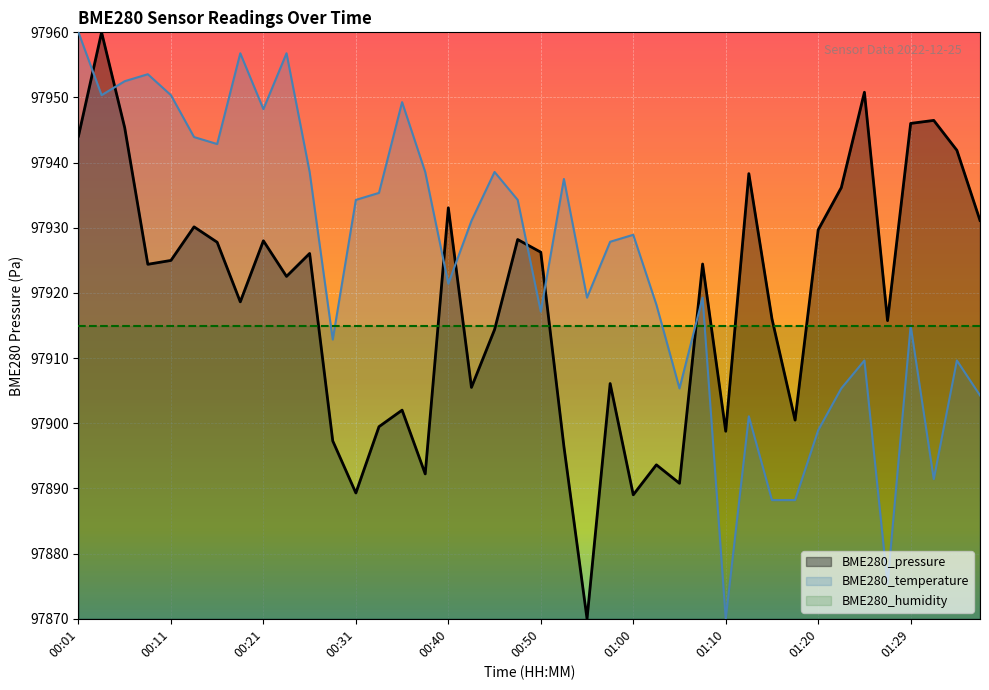

List the labels in order of BME280_pressure value, largest first.

00:03, 01:25, 01:32, 01:29, 00:06, 00:01, 01:34, 01:12, 01:22, 00:40, 01:37, 00:13, 01:20, 00:48, 00:21, 00:16, 00:50, 00:26, 00:11, 01:07, 00:08, 00:23, 00:18, 01:15, 01:27, 00:45, 00:58, 00:43, 00:36, 01:17, 00:33, 01:10, 00:28, 00:53, 01:02, 00:38, 01:05, 00:31, 01:00, 00:55